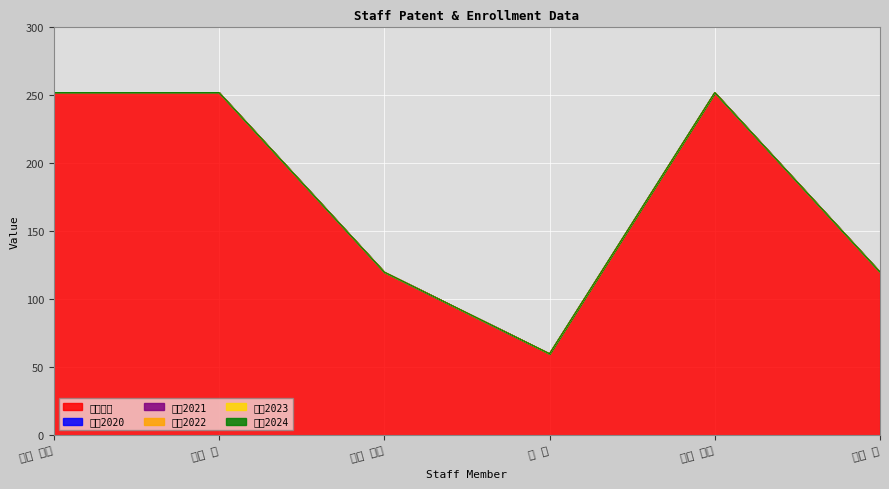

Which series changed the most between 尾崎 和美 and 濵田 康弘?

在籍月数